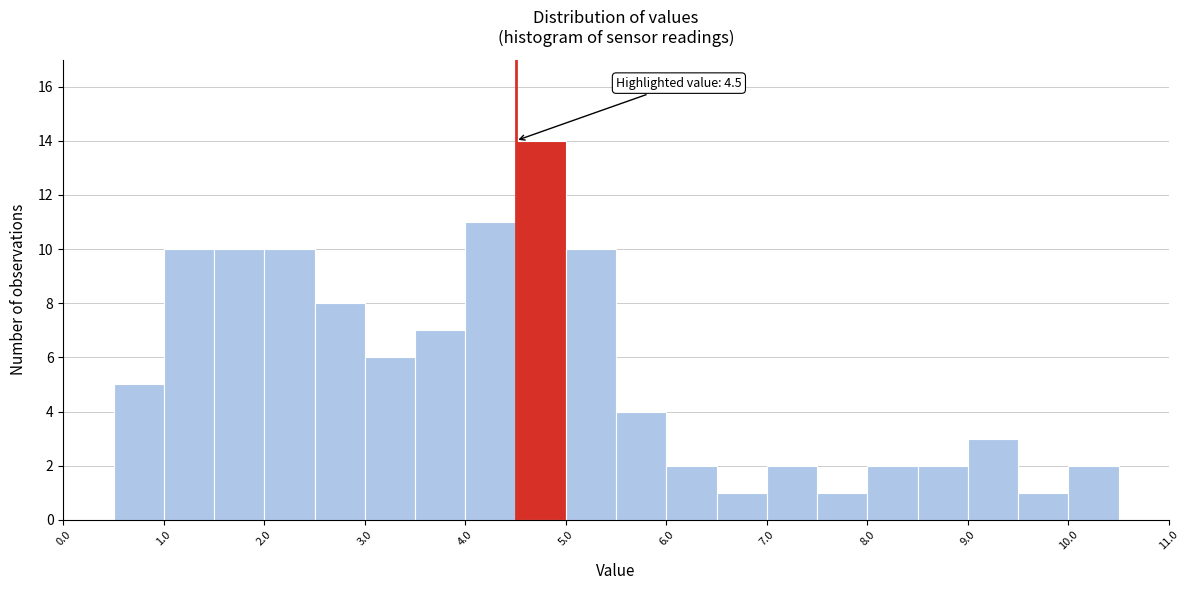

Which range on the x-axis has the tallest bar?

4.5 to 5.0